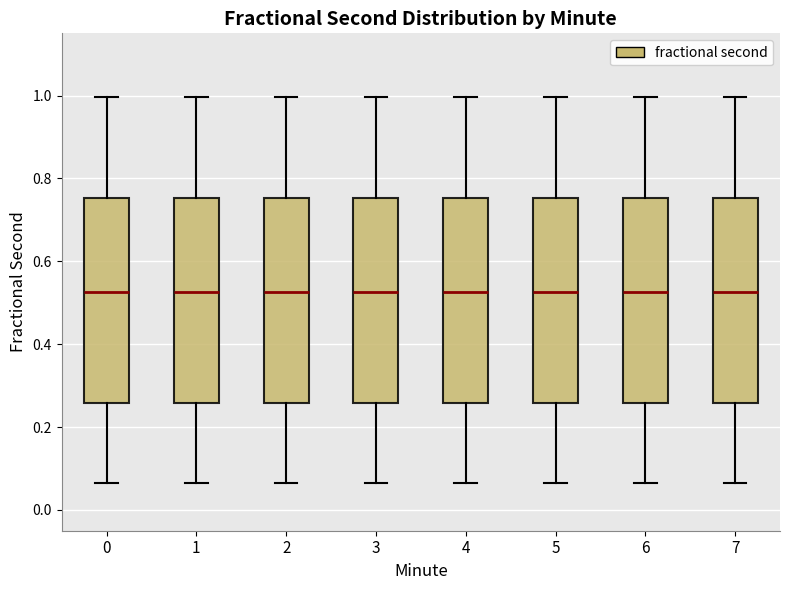

Where does the upper whisker of the box at x = 2 end on the y-axis? The values are not printed on the chart, so give them approximately, as read against the axis.

1.00